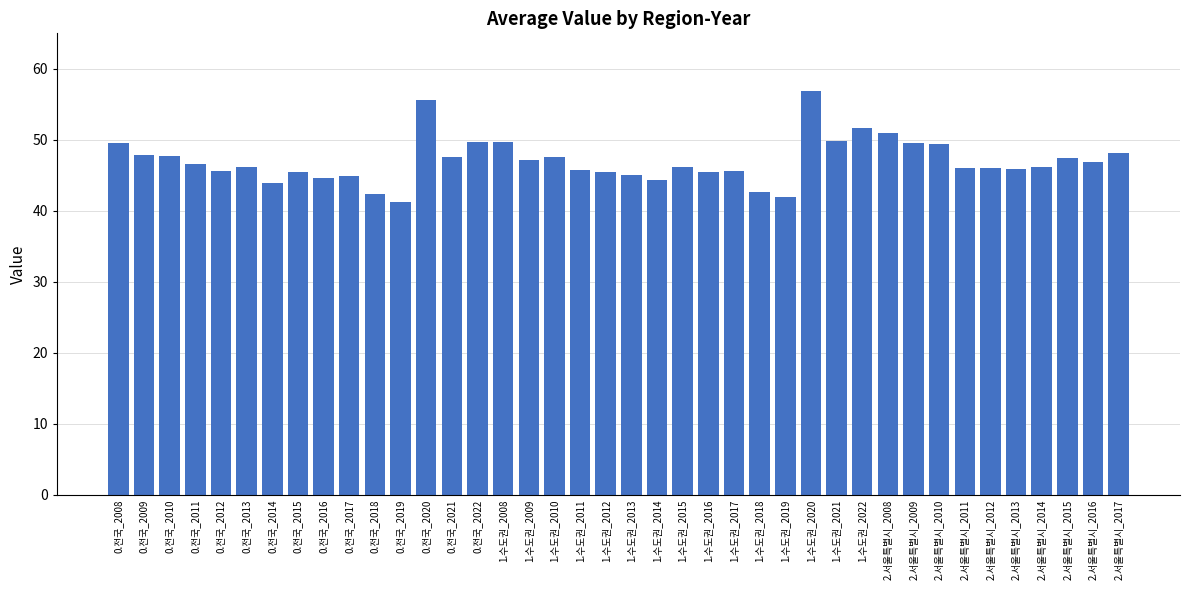

What is the minimum value shown in the chart?

41.3